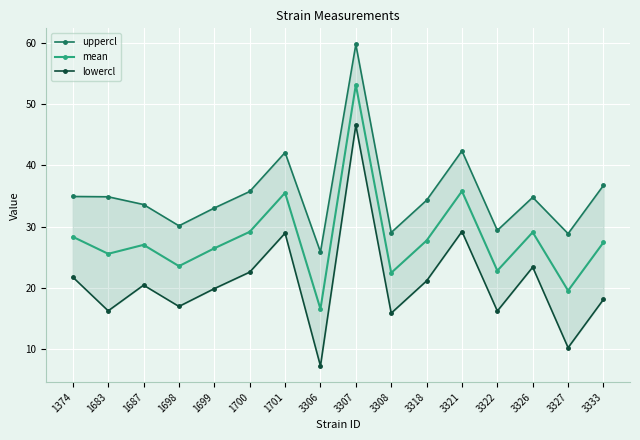

Reading right to left, what are all the values shown in this chart?

uppercl: 36.7	28.8	34.8	29.4	42.4	34.3	29.0	59.8	25.8	42.1	35.7	33.0	30.1	33.6	34.9	34.9
mean: 27.4	19.5	29.1	22.8	35.8	27.7	22.4	53.2	16.5	35.5	29.1	26.4	23.5	27.0	25.5	28.3
lowercl: 18.1	10.2	23.3	16.2	29.2	21.1	15.8	46.6	7.2	28.9	22.5	19.8	16.9	20.4	16.2	21.7